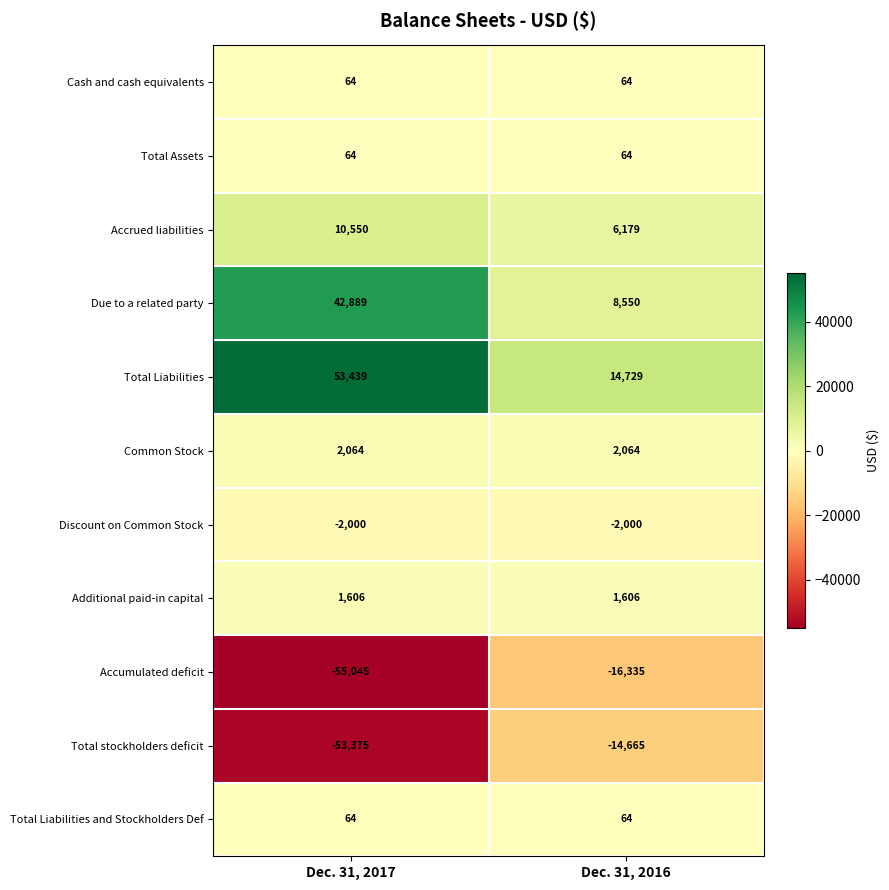

The value of Accumulated deficit at Dec. 31, 2016 is -16335. True or false?

True